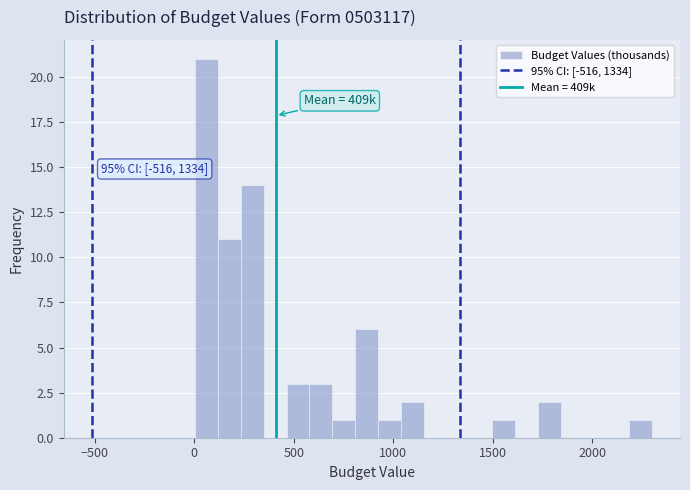

Read against the x-axis, roughly where is the centre of the tallest bar?

50